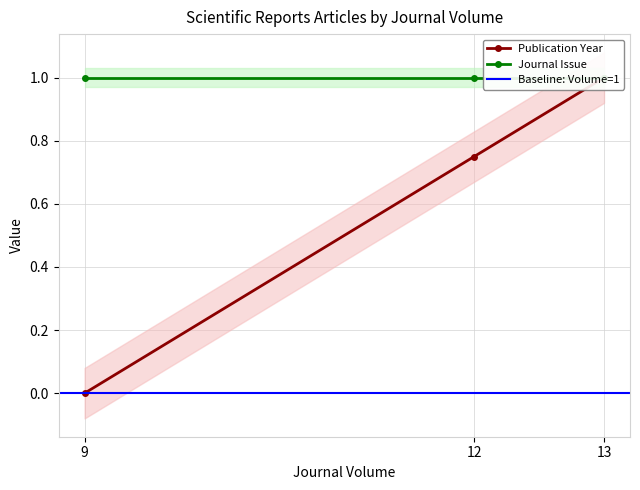

Reading left to right, list all the values displayed in this chart.

9=0.0	12=0.7	13=1.0